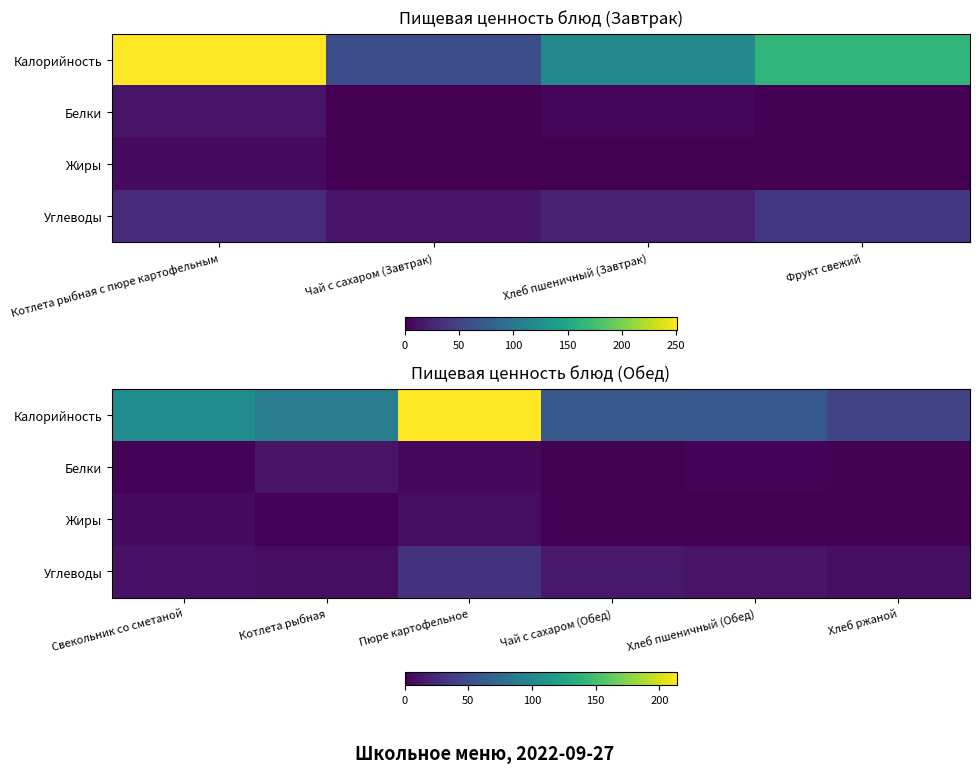

True or false: Углеводы has a value of 14.1 at Хлеб ржаной.

False